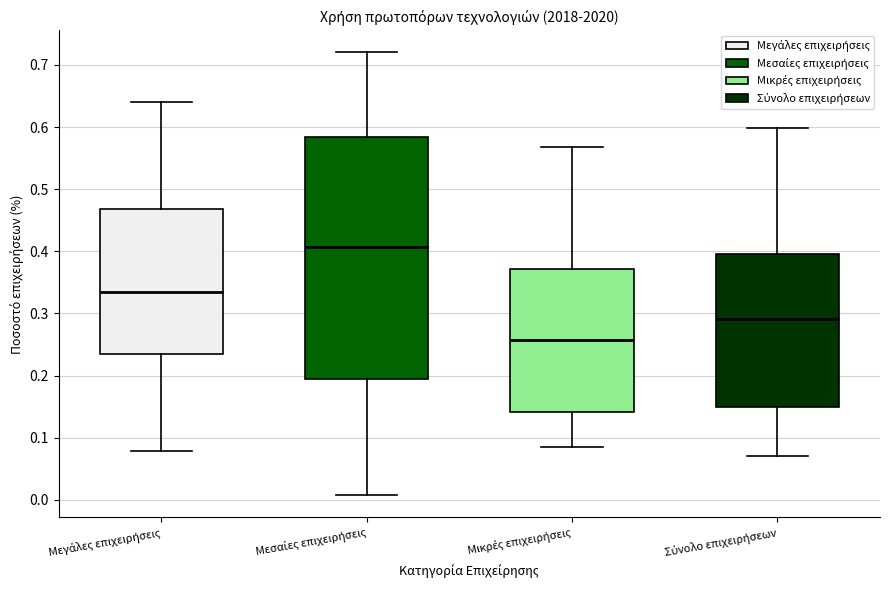

Which box is the tallest, from its lower edge to its upper edge?

Μεσαίες επιχειρήσεις